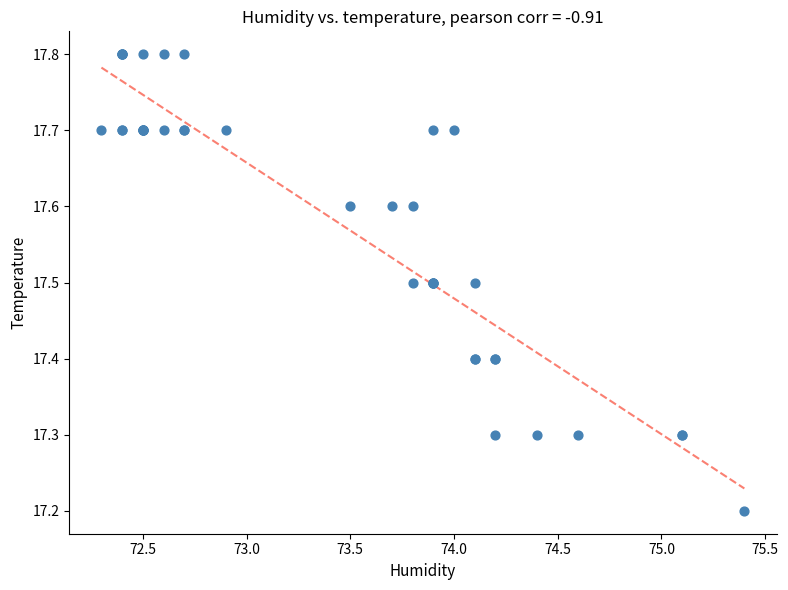

What Y value in the scatter plot is closest to 17?

17.2